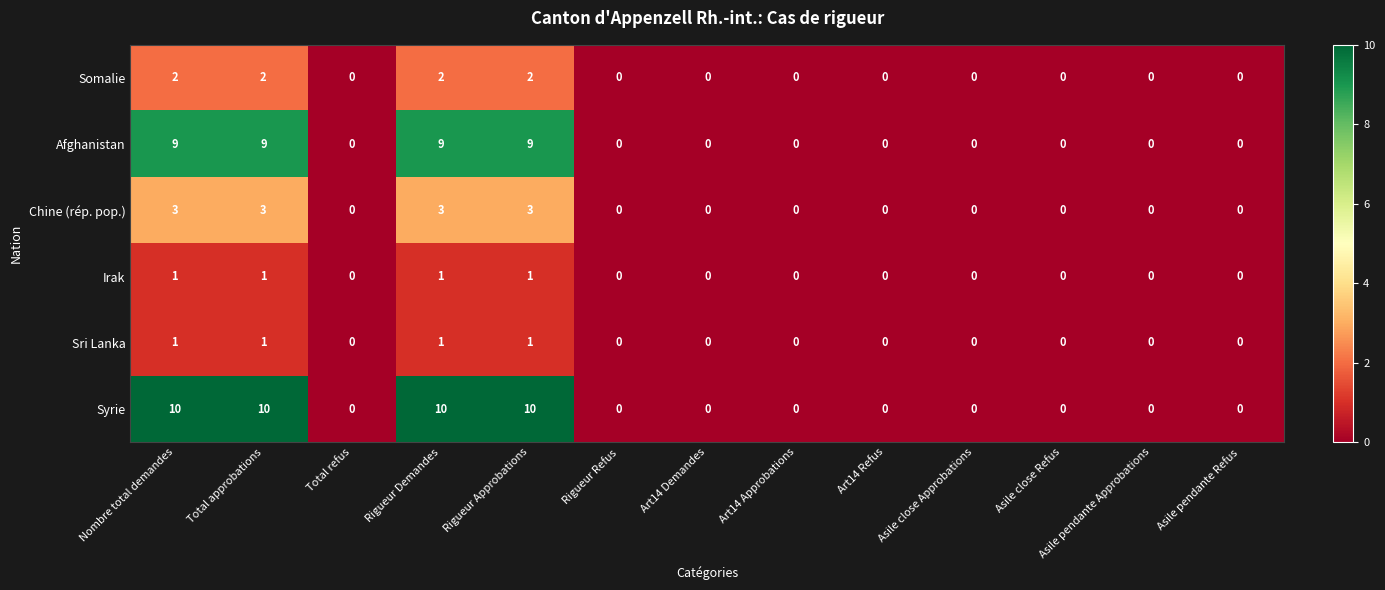

Which series has the largest total across all categories?

Syrie